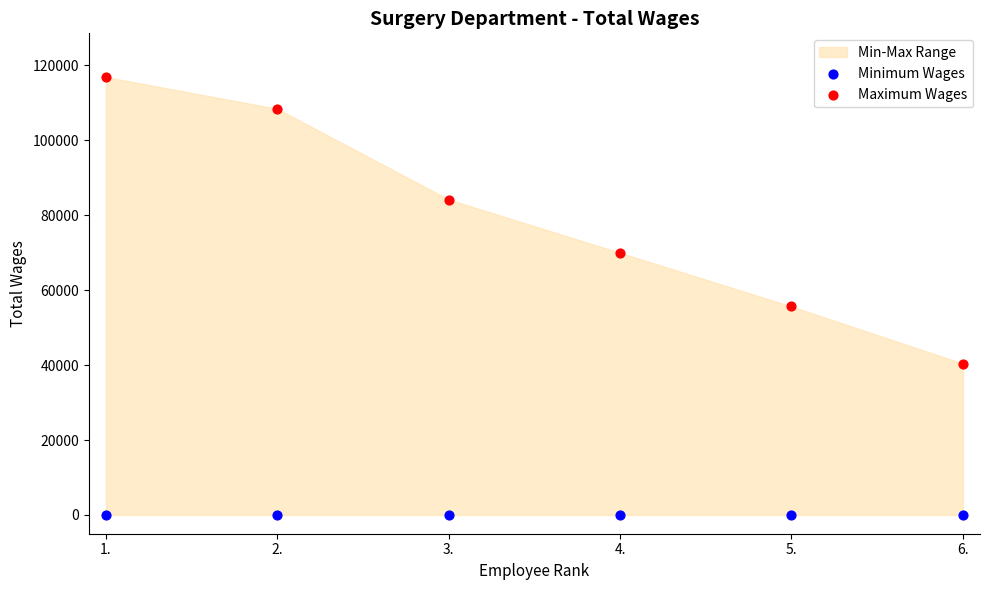

Across all series, what Y value is closest to 58422?

55646